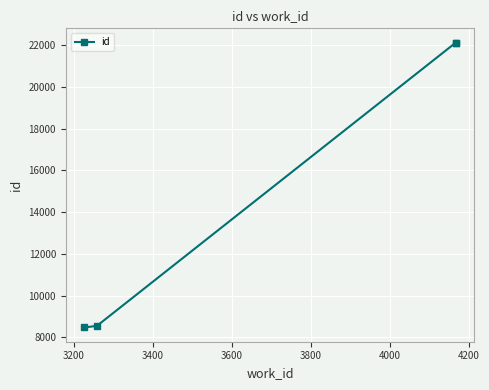

Reading right to left, transcribe all the data shown in this chart.

22114	22111	8554	8475